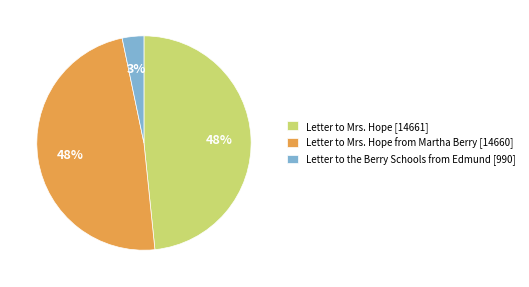

Which has a higher value, Letter to the Berry Schools from Edmund [990] or Letter to Mrs. Hope [14661]?

Letter to Mrs. Hope [14661]